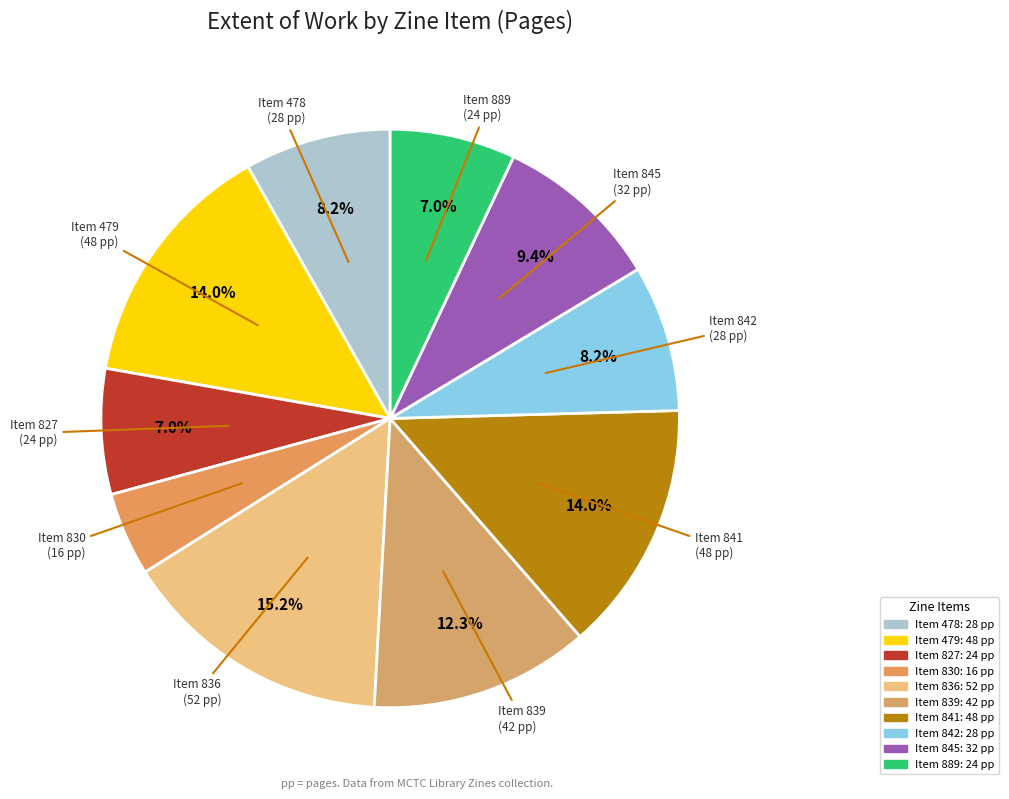

Count the number of slices in the pie.

10